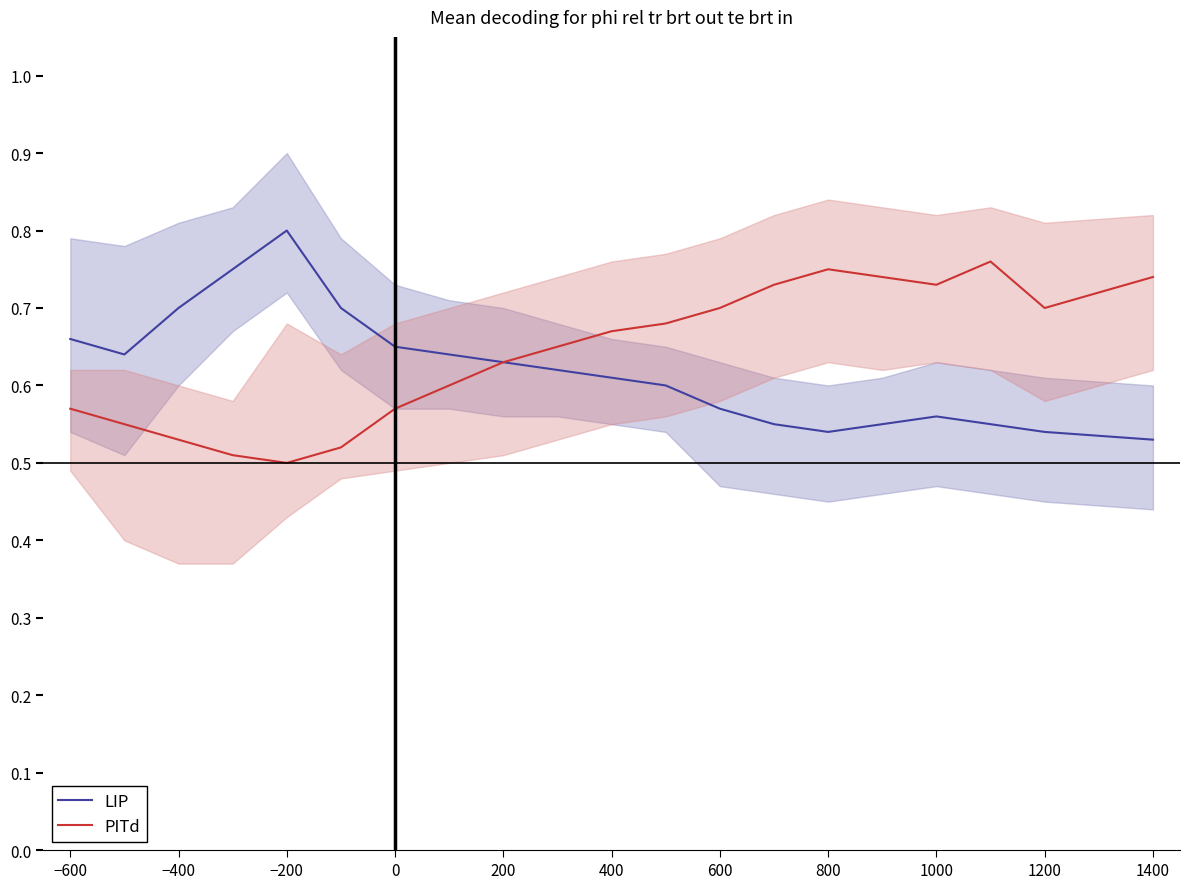

Reading left to right, extract all data points from this chart.

LIP: 0.7	0.6	0.7	0.8	0.8	0.7	0.7	0.6	0.6	0.6	0.6	0.6	0.6	0.6	0.5	0.6	0.6	0.6	0.5	0.5
PITd: 0.6	0.6	0.5	0.5	0.5	0.5	0.6	0.6	0.6	0.7	0.7	0.7	0.7	0.7	0.8	0.7	0.7	0.8	0.7	0.7